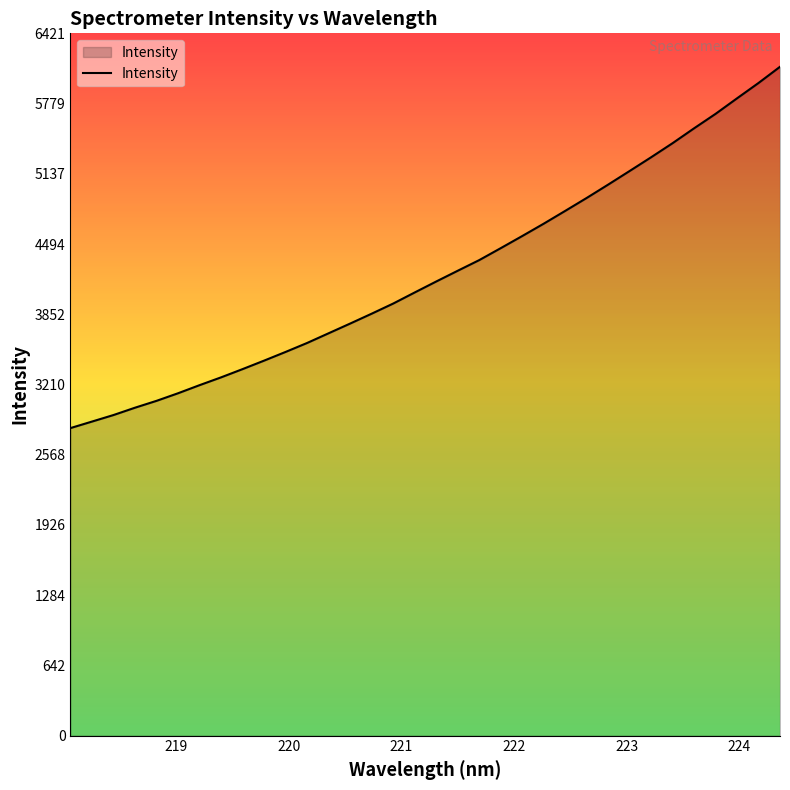

What is the difference between the maximum and minimum values?

3303.3